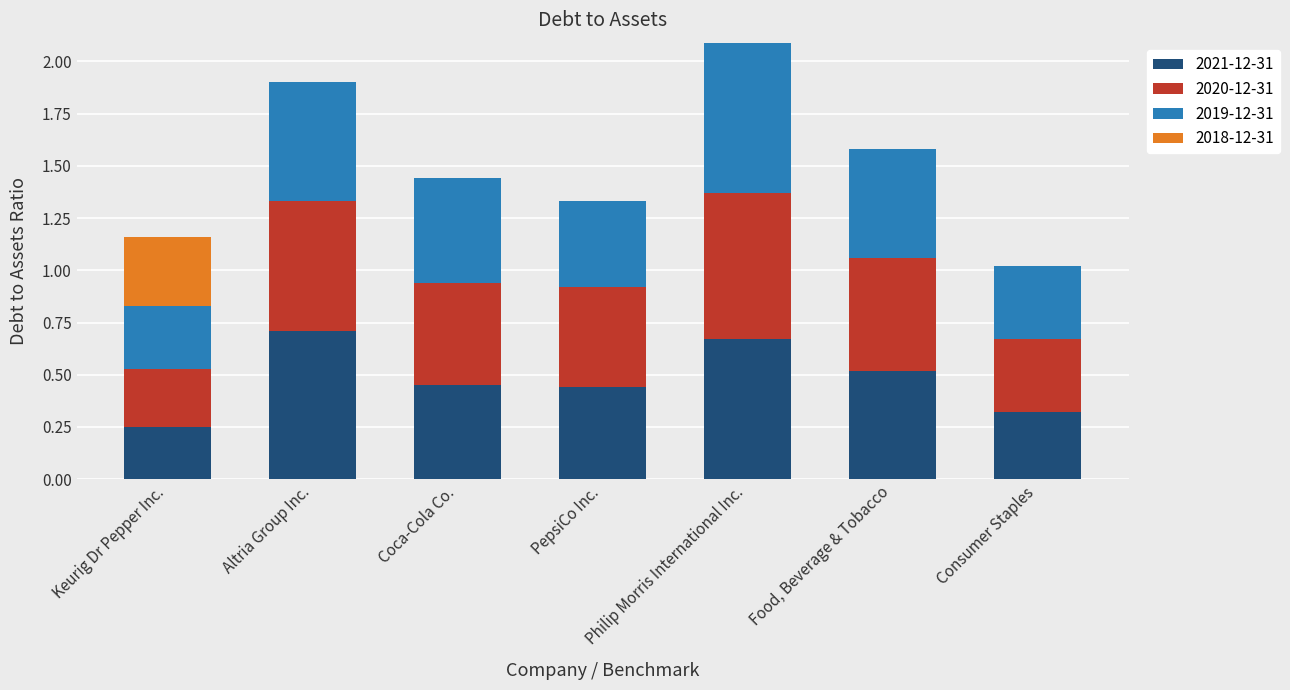

What is the total value across all series at Altria Group Inc.?

1.9